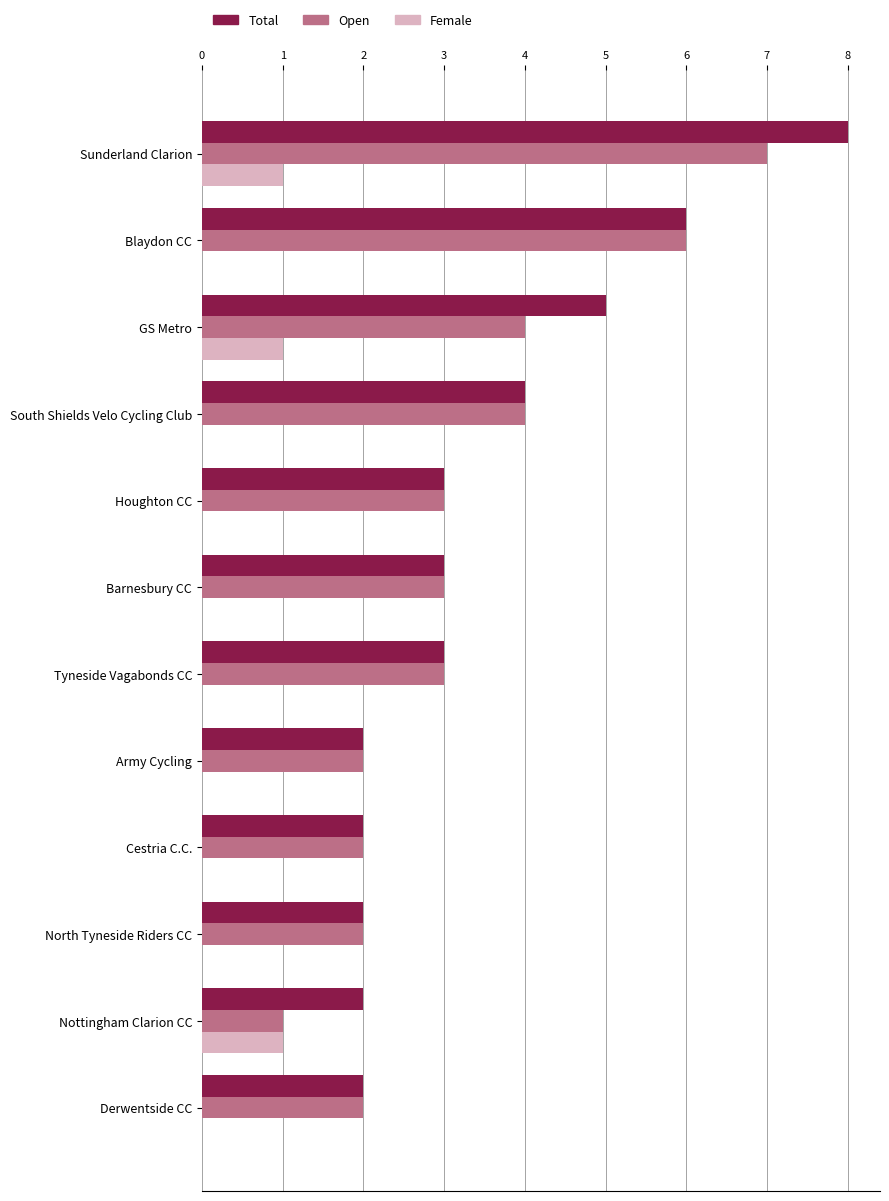

What is the sum of all Total values?

42